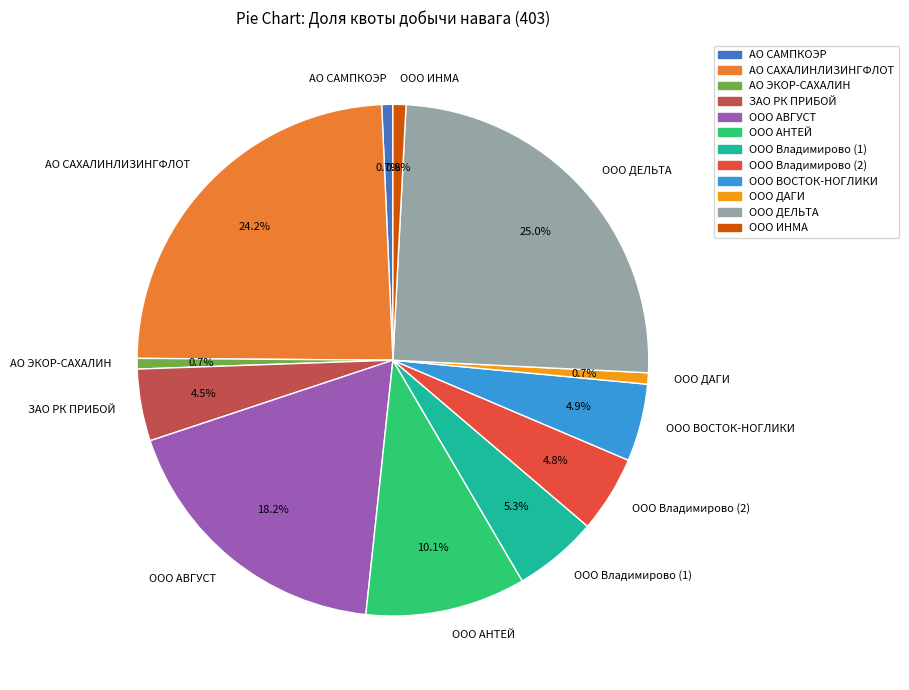

What percentage do АО ЭКОР-САХАЛИН and ООО ИНМА together represent?

1.5%